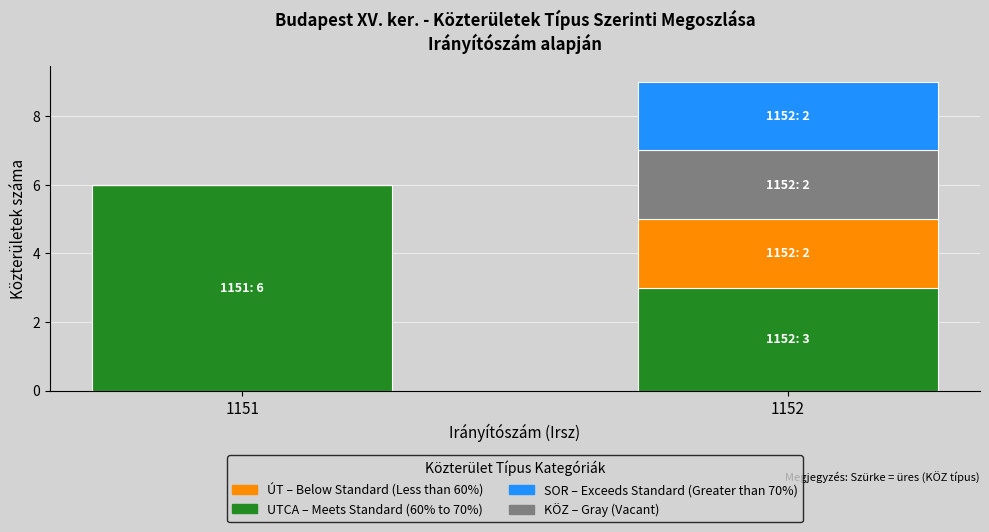

What is the total value across all series at 1152?

9